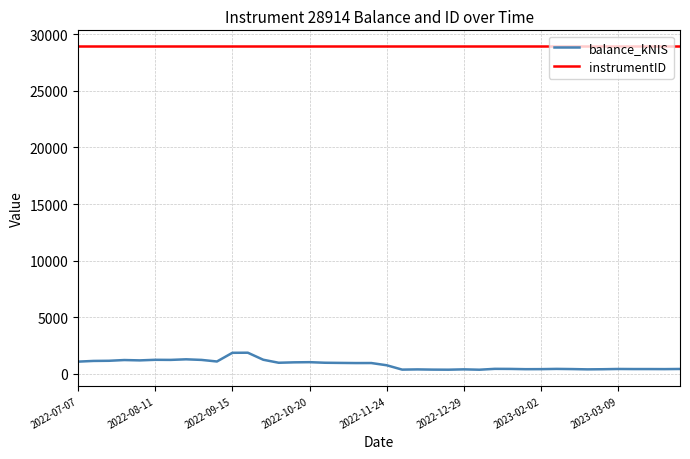

List the series in order of their peak value, lowest first.

balance_kNIS, instrumentID